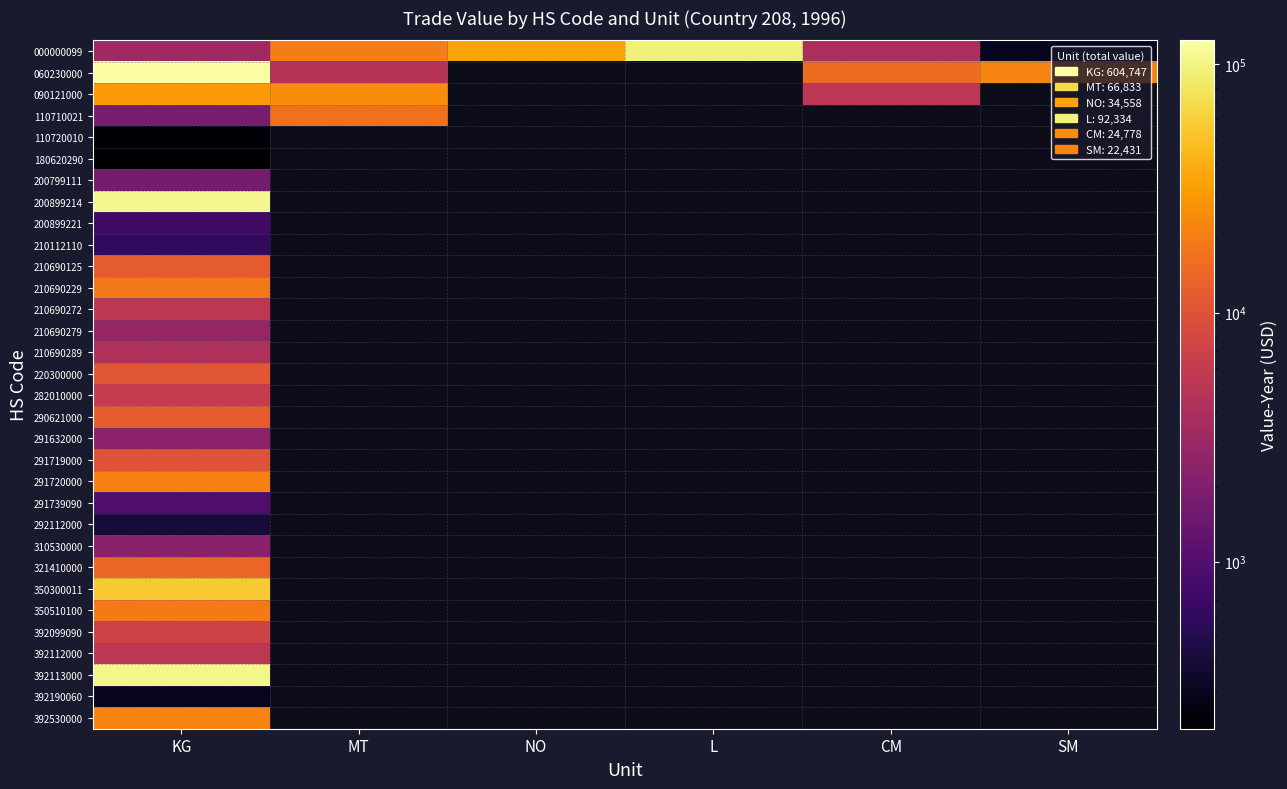

At which label is 210690279 closest to 2816?

KG